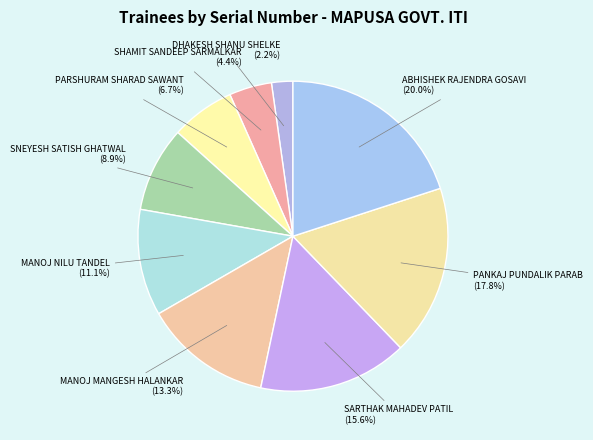

Rank the categories by value from lowest to highest.

DHAKESH SHANU SHELKE, SHAMIT SANDEEP SARMALKAR, PARSHURAM SHARAD SAWANT, SNEYESH SATISH GHATWAL, MANOJ NILU TANDEL, MANOJ MANGESH HALANKAR, SARTHAK MAHADEV PATIL, PANKAJ PUNDALIK PARAB, ABHISHEK RAJENDRA GOSAVI